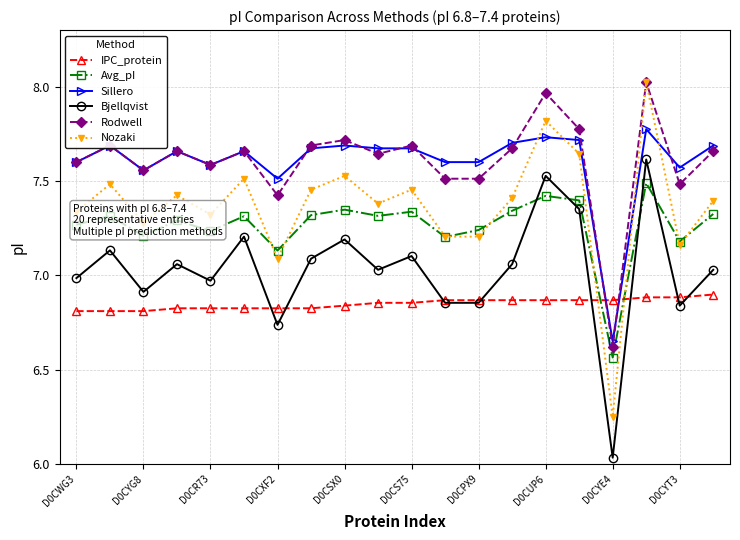

True or false: Rodwell has more than 0 points higher than both neighbors.

True